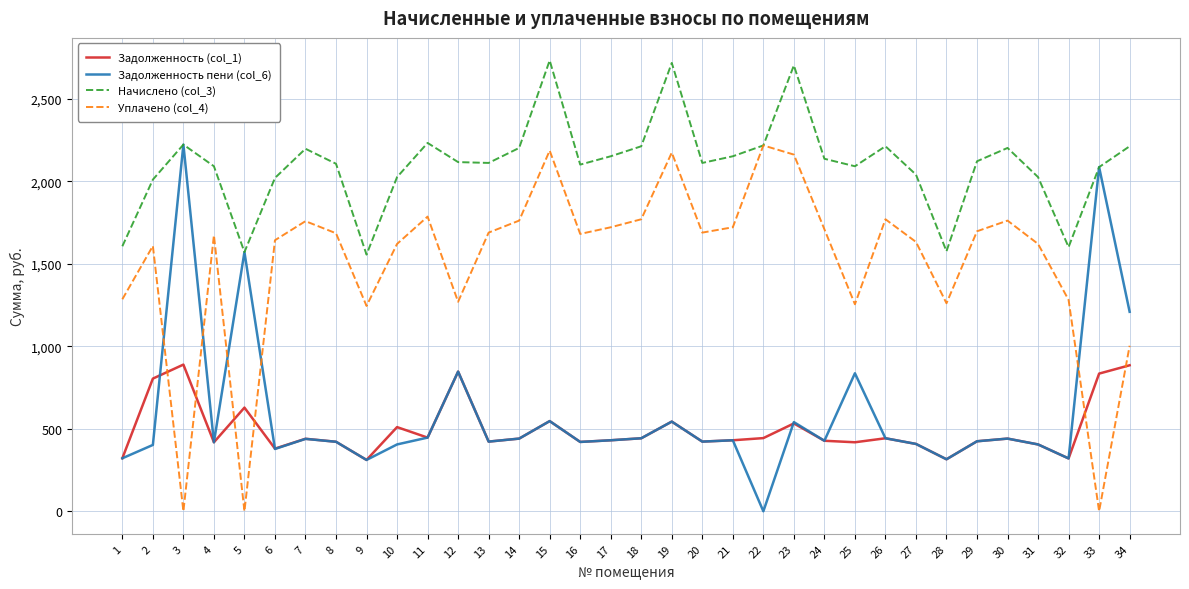

True or false: Начислено (col_3) and Задолженность (col_1) intersect in this chart.

False